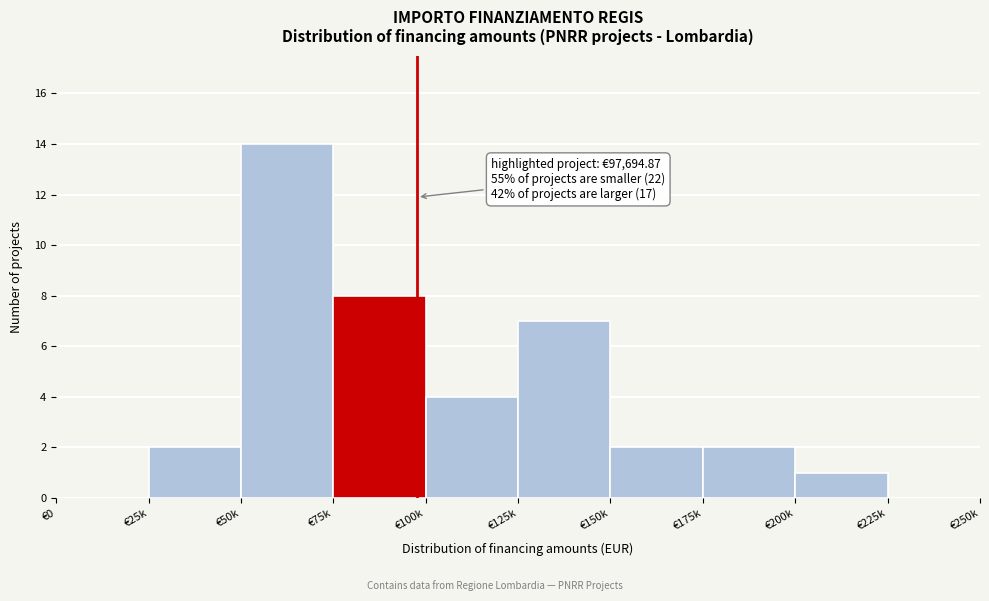

Reading right to left, transcribe all the data shown in this chart.

€225k=0	€200k=1	€175k=2	€150k=2	€125k=7	€100k=4	€75k=8	€50k=14	€25k=2	€0=0